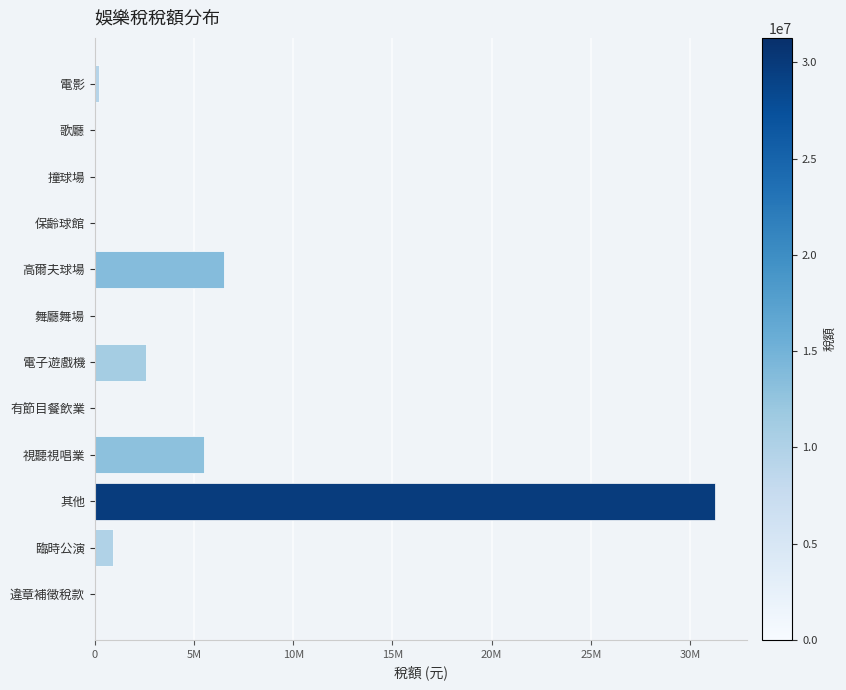

At which label is the value closest to 15636836?

高爾夫球場